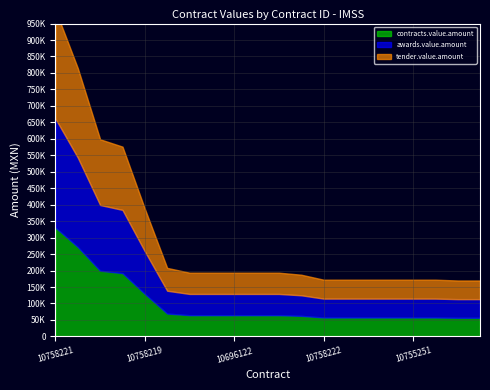

True or false: contracts.value.amount and tender.value.amount cross at least once.

False